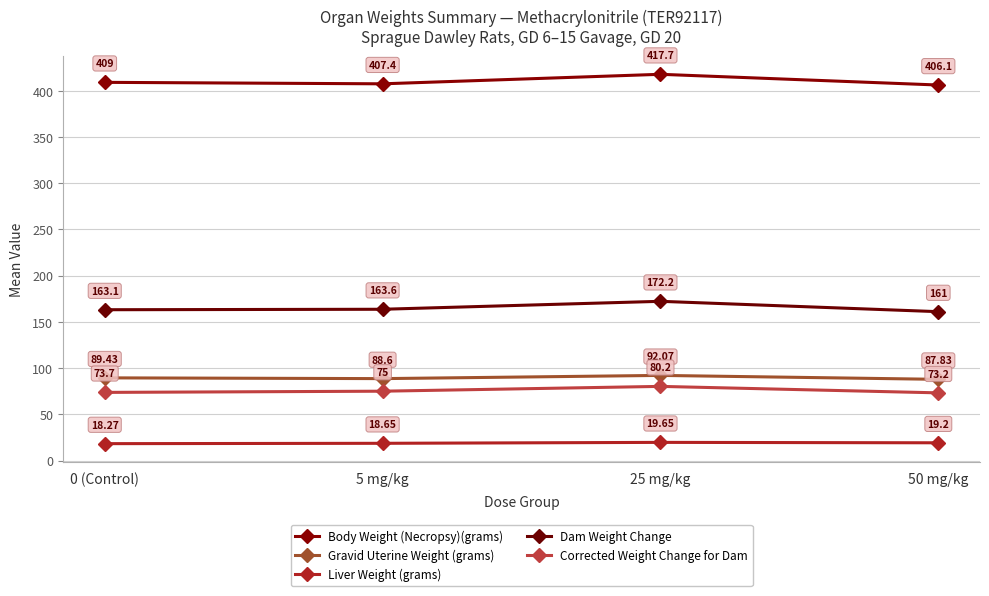

True or false: Dam Weight Change and Gravid Uterine Weight (grams) cross at least once.

False